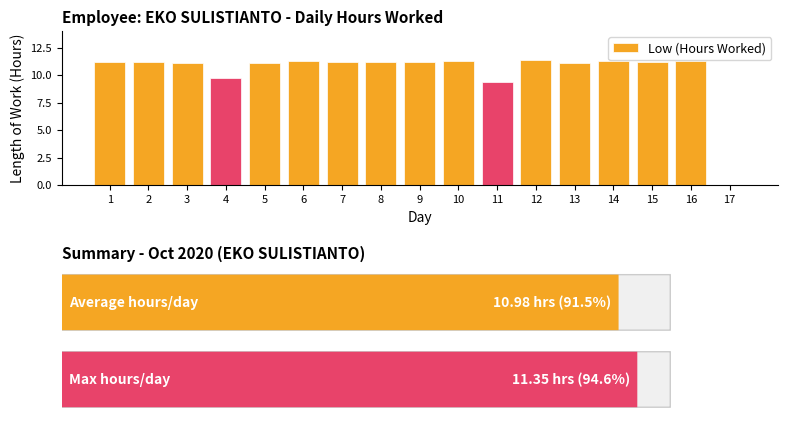

Approximately how many times larger is the value at 11 compared to 8?

0.8